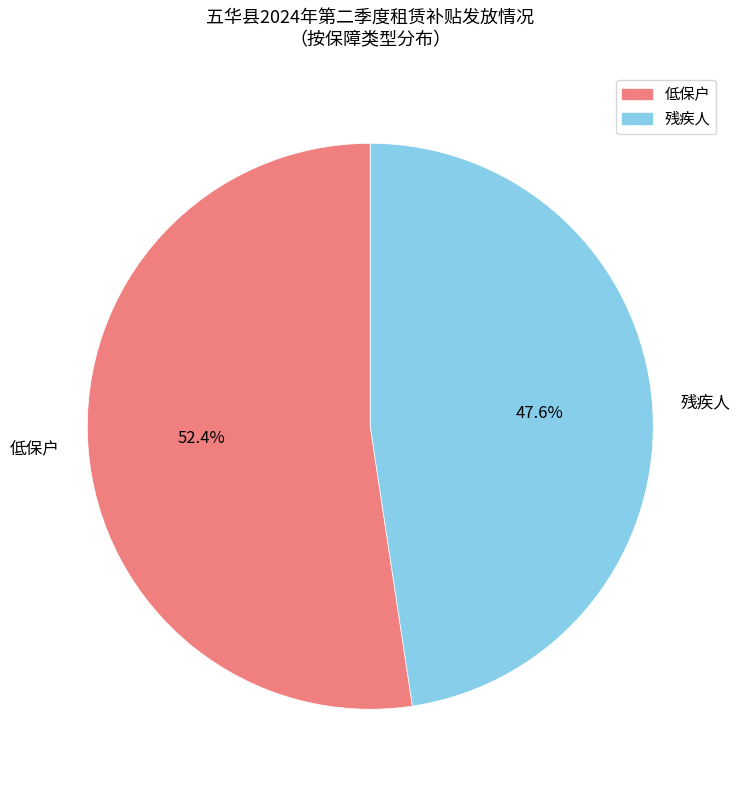

What is the ratio of the value at 残疾人 to the value at 低保户?

0.9